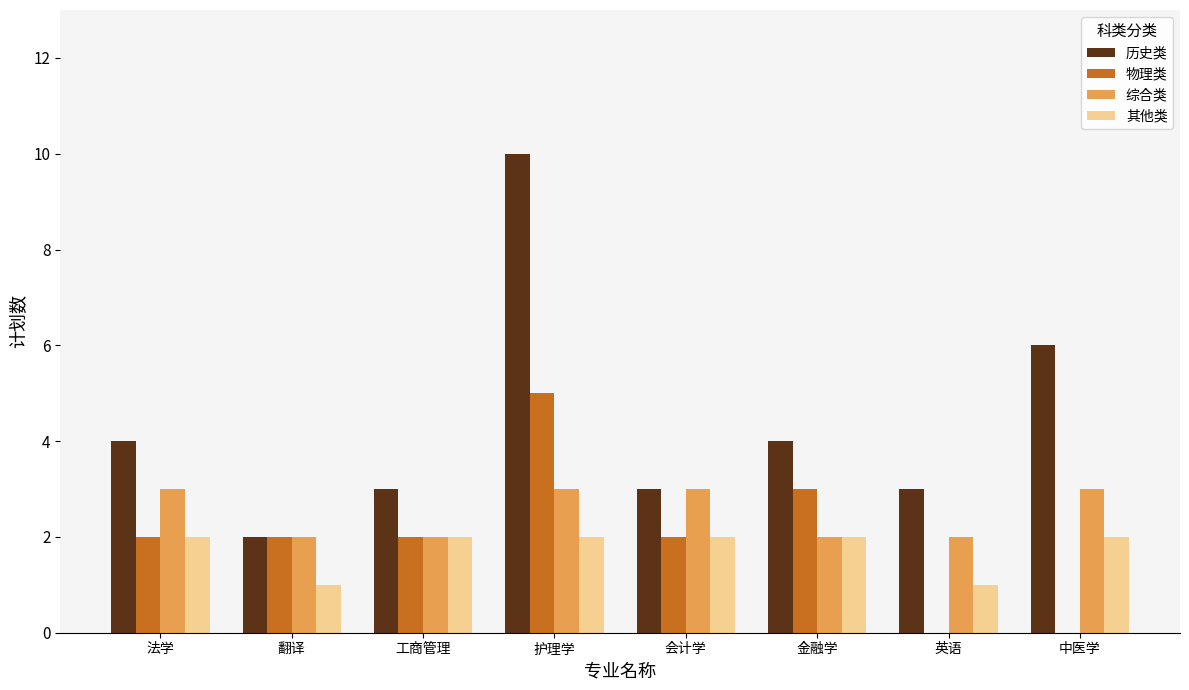

Count the 历史类 values in the range 3 to 6.

6